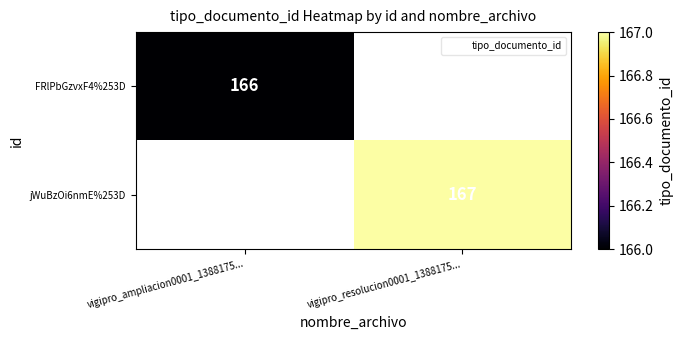

Rank the series by their maximum value, from lowest to highest.

FRlPbGzvxF4%253D, jWuBzOi6nmE%253D